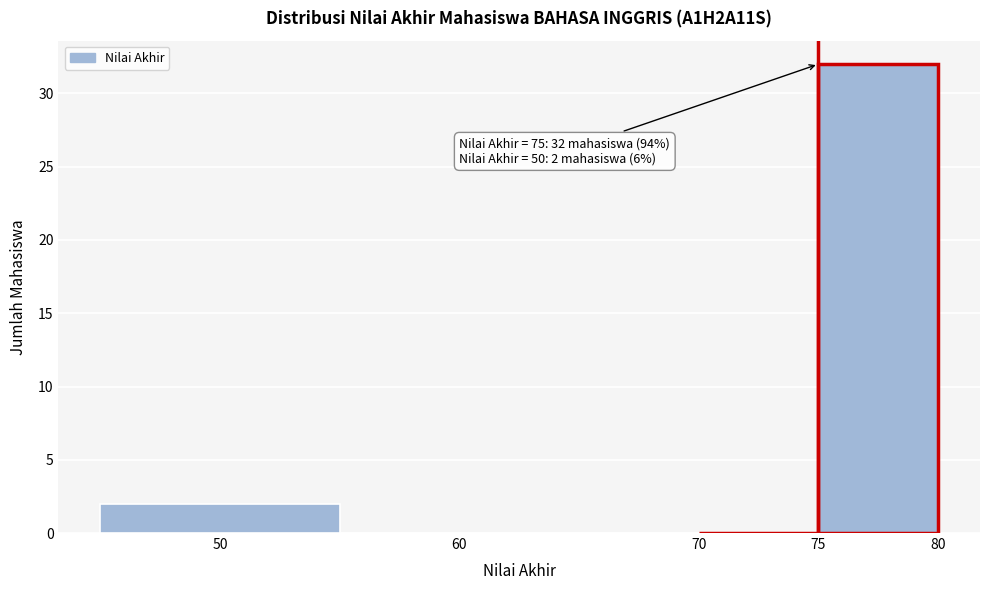

Which range on the x-axis has the tallest bar?

75 to 80